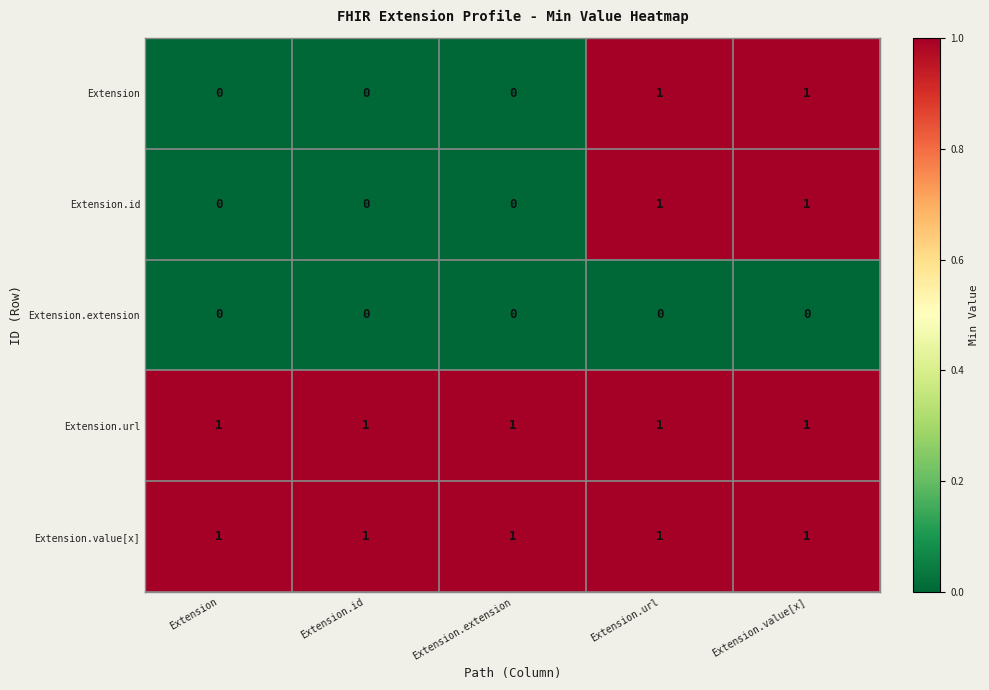

Reading left to right, extract all data points from this chart.

Extension: Extension=0	Extension.id=0	Extension.extension=0	Extension.url=1	Extension.value[x]=1
Extension.id: Extension=0	Extension.id=0	Extension.extension=0	Extension.url=1	Extension.value[x]=1
Extension.extension: Extension=0	Extension.id=0	Extension.extension=0	Extension.url=0	Extension.value[x]=0
Extension.url: Extension=1	Extension.id=1	Extension.extension=1	Extension.url=1	Extension.value[x]=1
Extension.value[x]: Extension=1	Extension.id=1	Extension.extension=1	Extension.url=1	Extension.value[x]=1